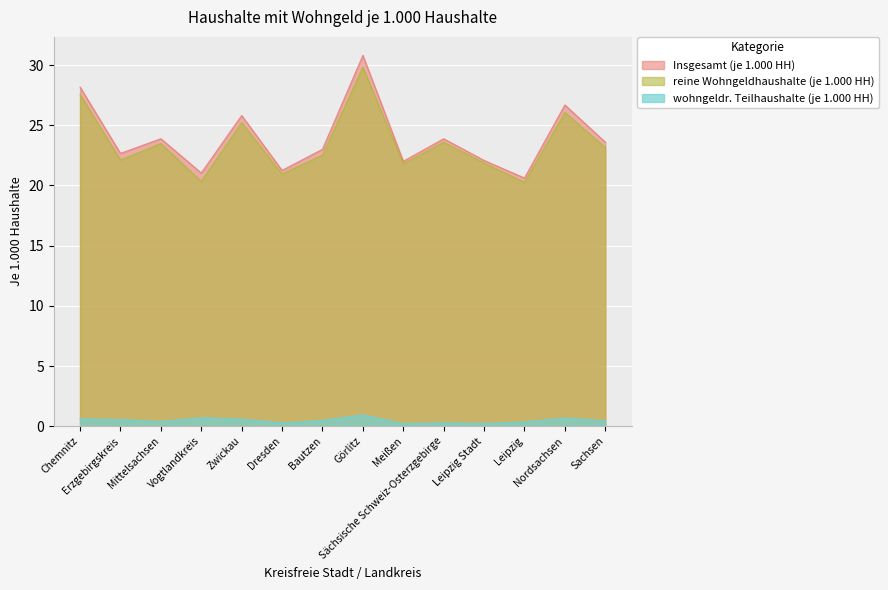

How many lines are shown in the chart?

3